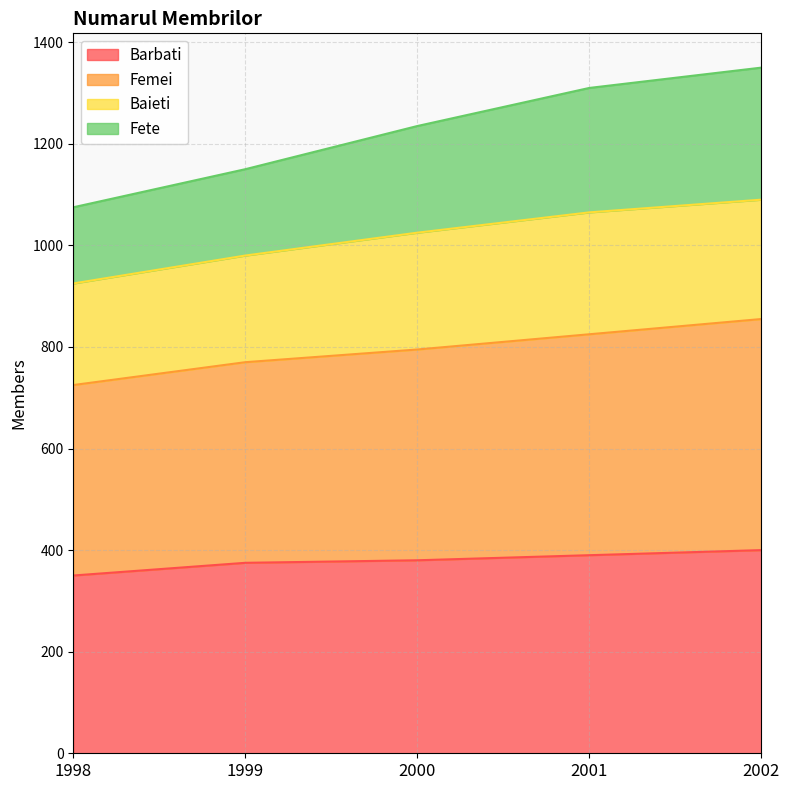

What is the approximate value of Barbati at 2002?

400